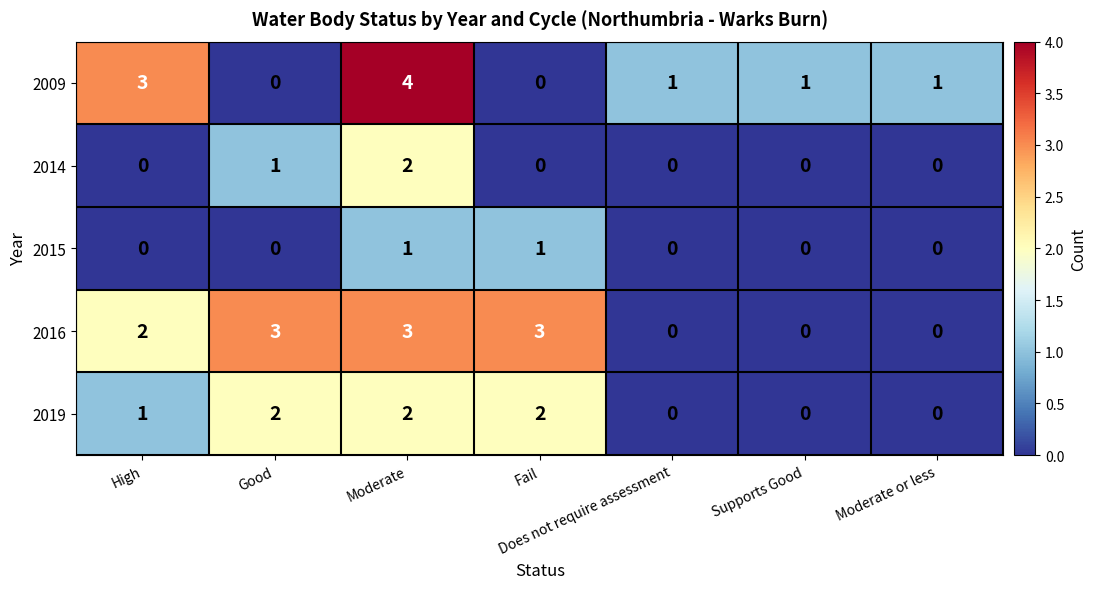

How many positive values does the 2014 series have?

2